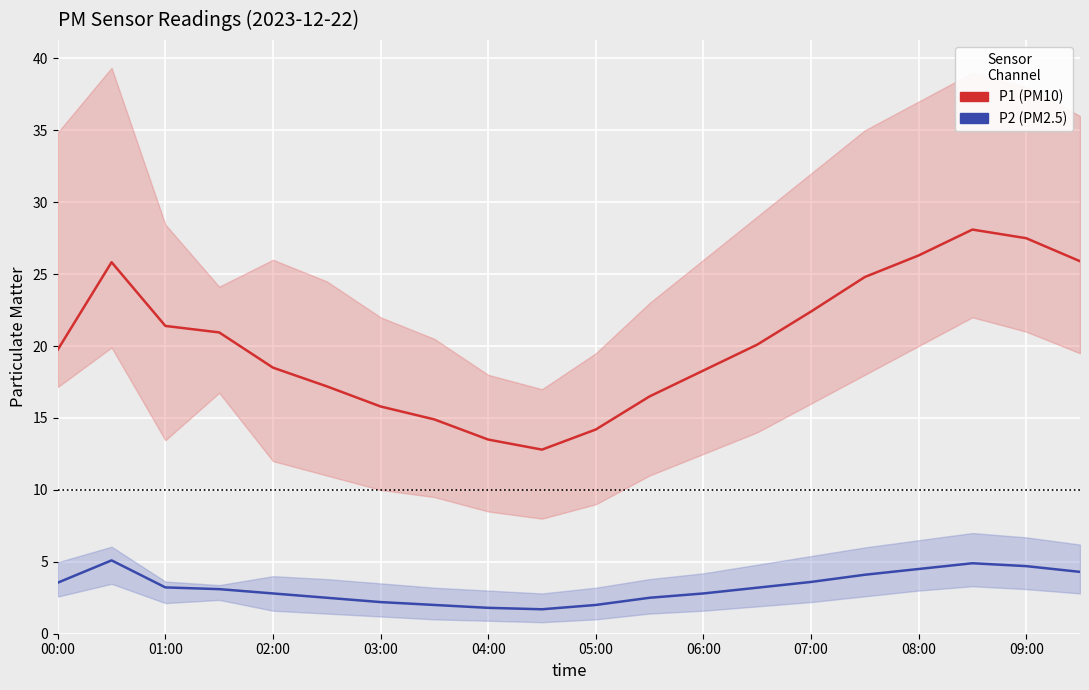

What is the sum of all P2 (PM2.5) values?

64.6